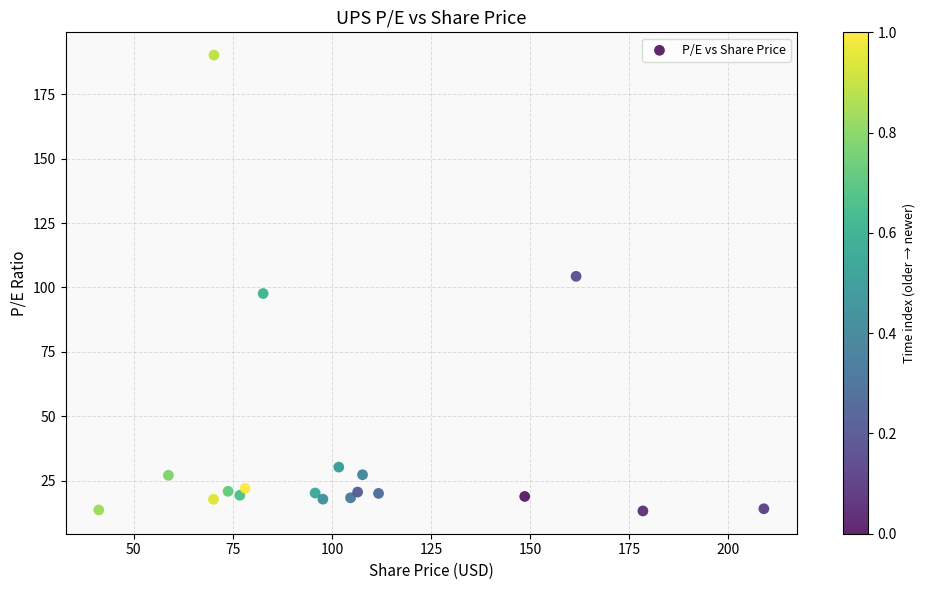

What is the range of X values (max minus min)?

167.8